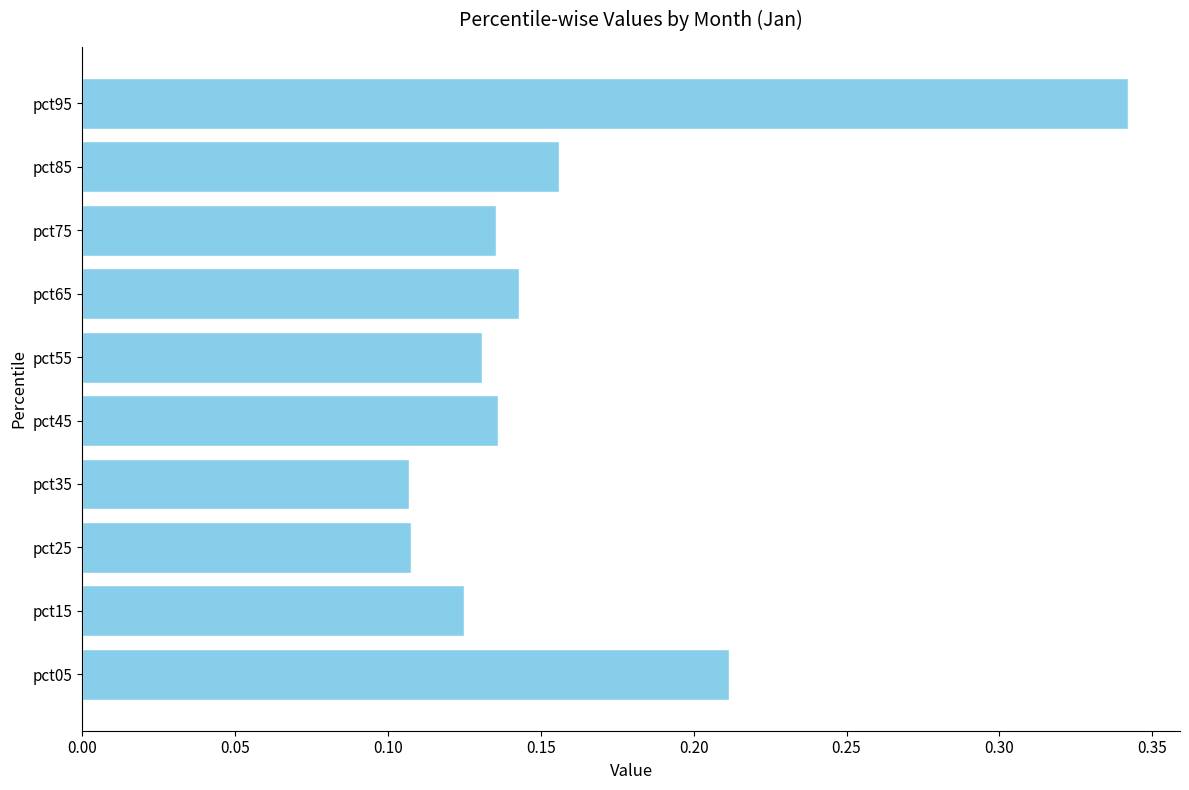

Which label corresponds to the largest value in the chart?

pct95